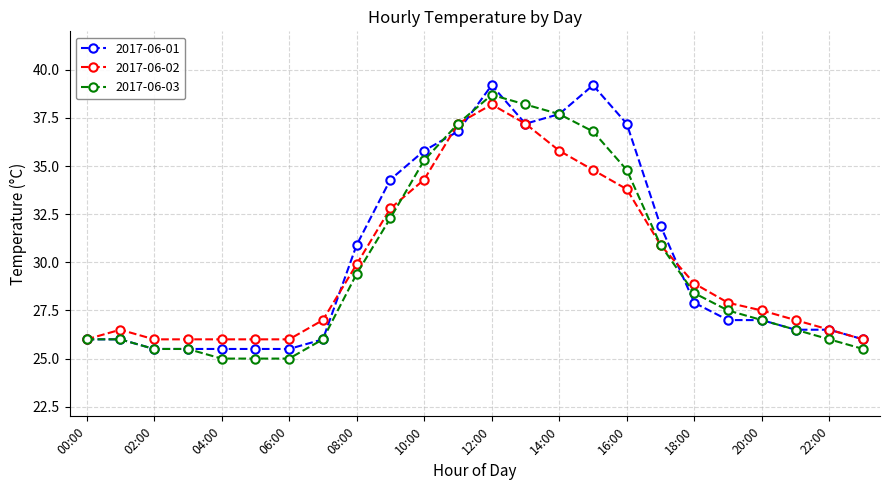

How many lines are shown in the chart?

3